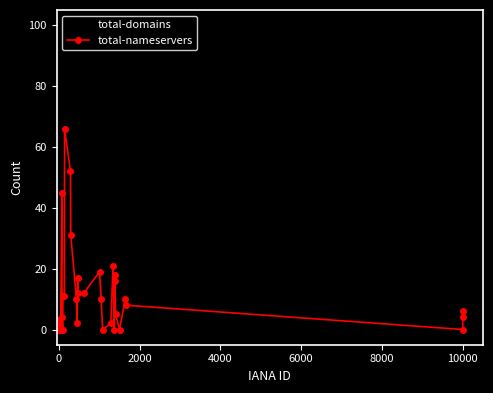

What is the maximum value shown in the chart?

100